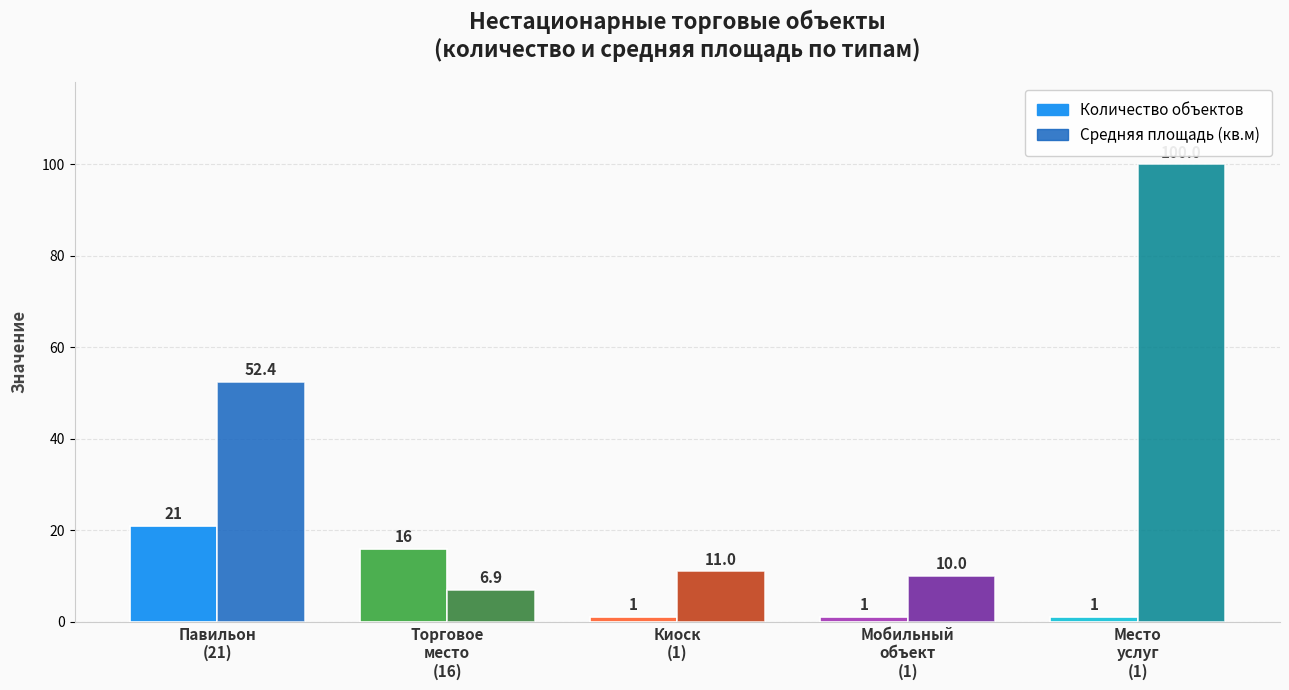

What is the maximum value shown in the chart?

100.0